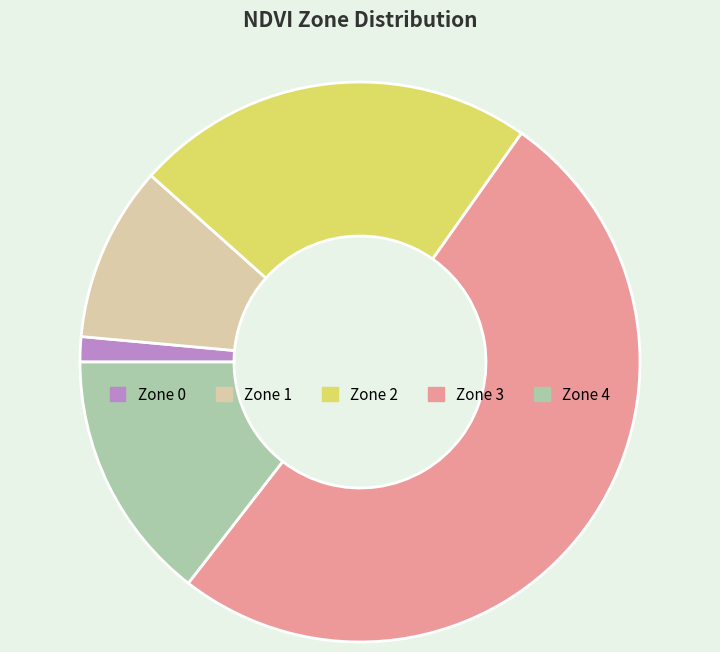

The Zone 3 slice represents 64% of the pie. True or false?

False